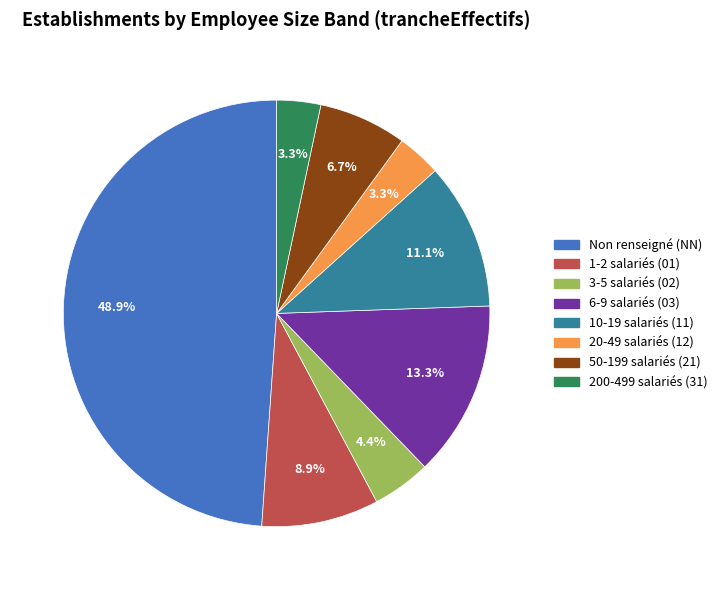

Is there a majority slice in this chart?

No